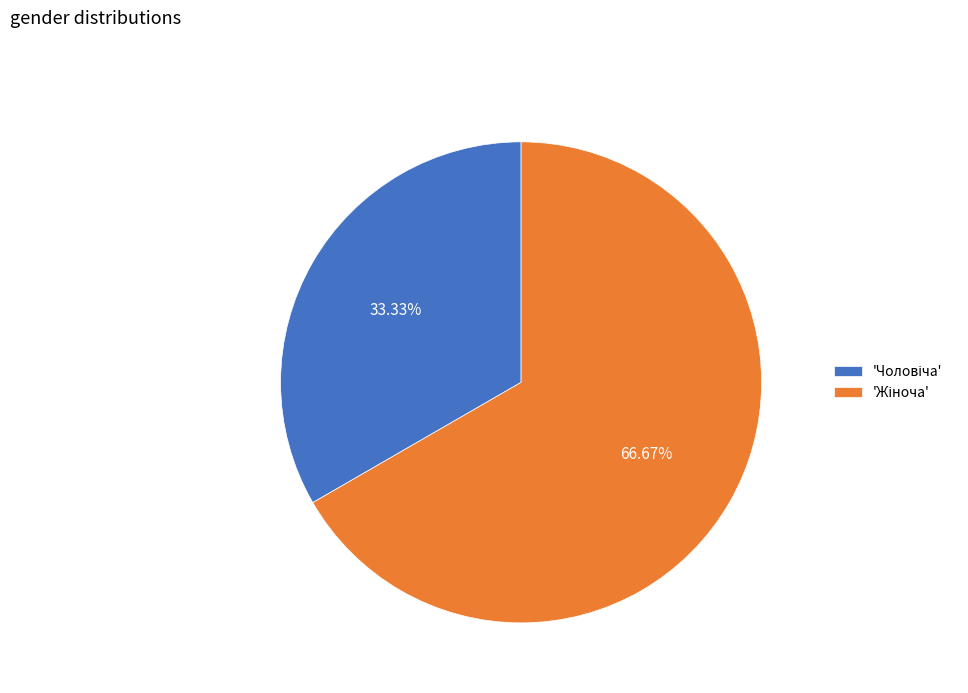

Is there any slice that represents more than half of the pie?

Yes